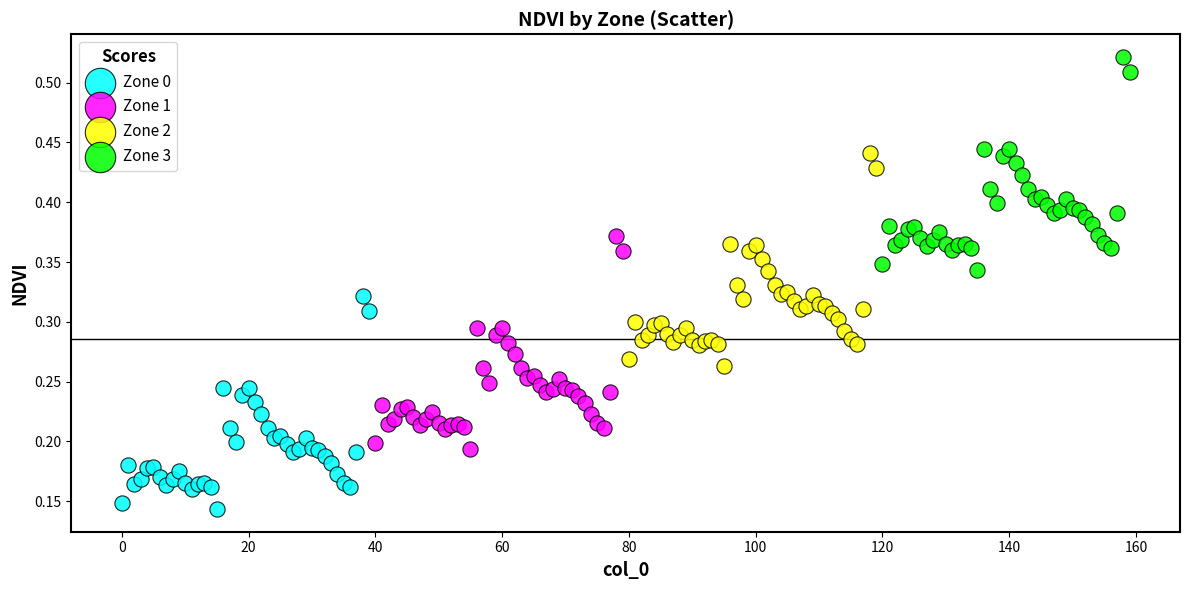

Which series contains the highest Y value?

Zone 3